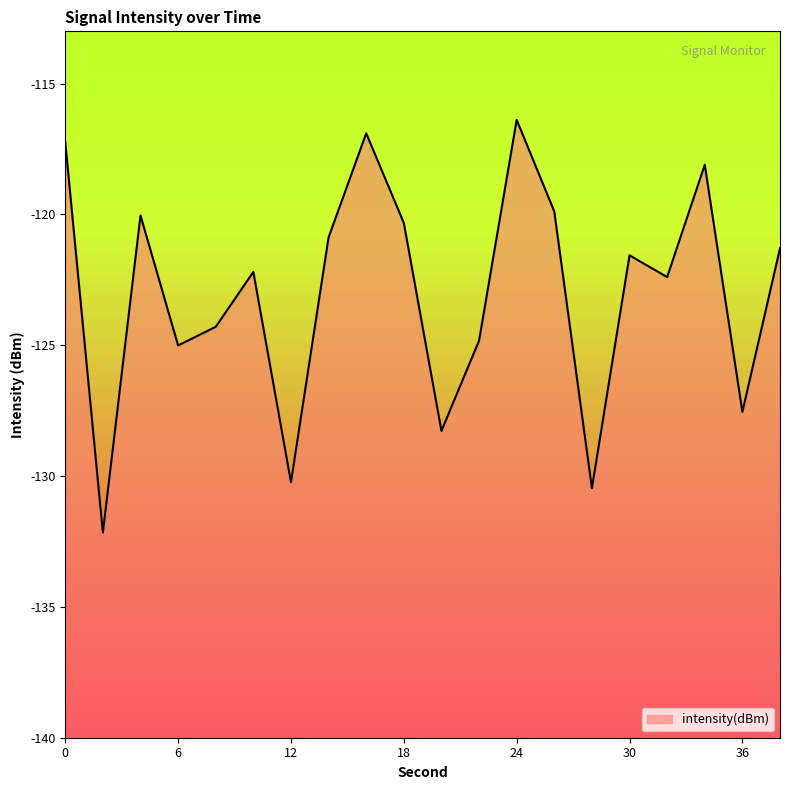

How many points are higher than both their immediate neighbors (excluding endpoints)?

6